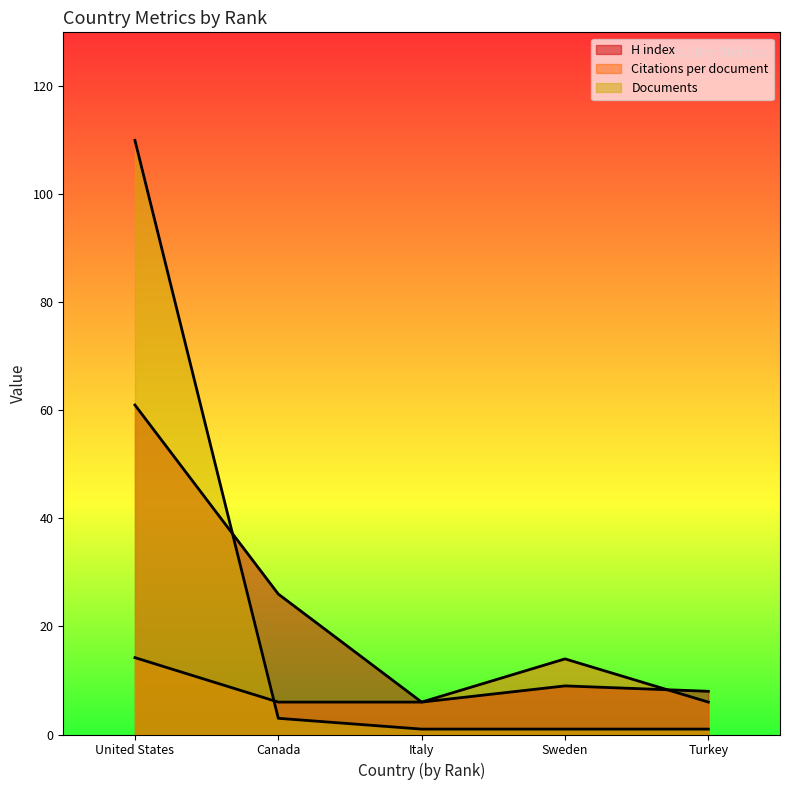

Reading left to right, transcribe all the data shown in this chart.

H index: 61.0	26.0	6.0	9.0	8.0
Citations per document: 14.2	6.0	6.0	14.0	6.0
Documents: 110.0	3.0	1.0	1.0	1.0